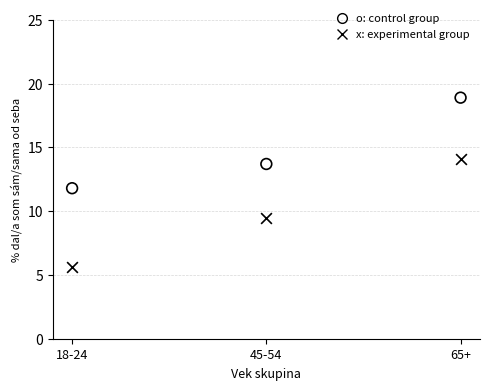

Across all data points, what is the average X value?

2.0